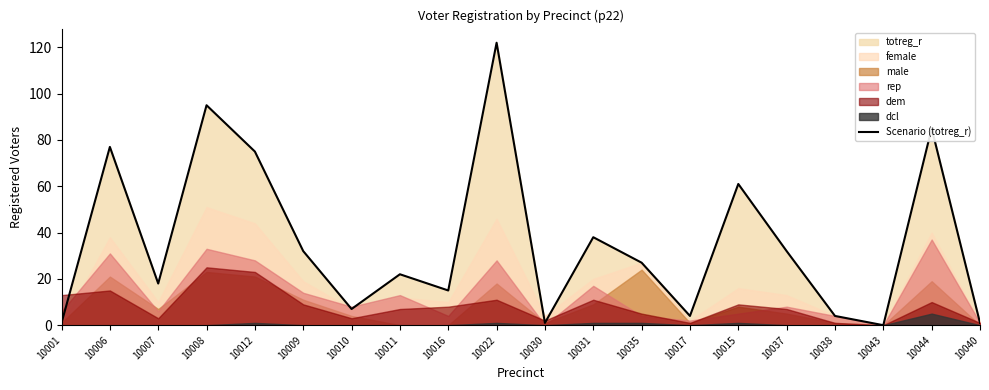

What is the average value?

36